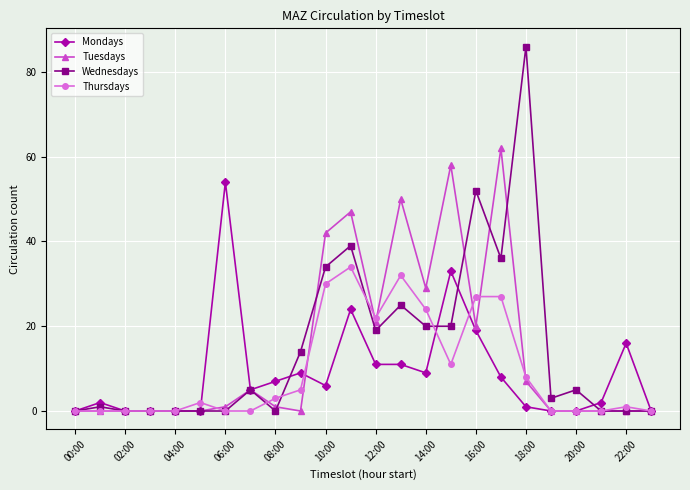

What are all the series names shown in the legend?

Mondays, Tuesdays, Wednesdays, Thursdays